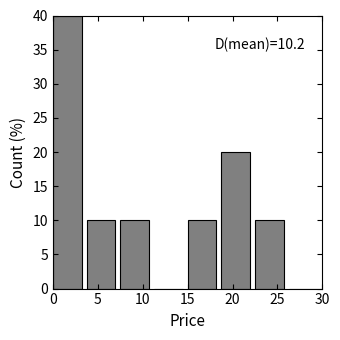

Which range on the x-axis has the tallest bar?

0.00 to 3.75